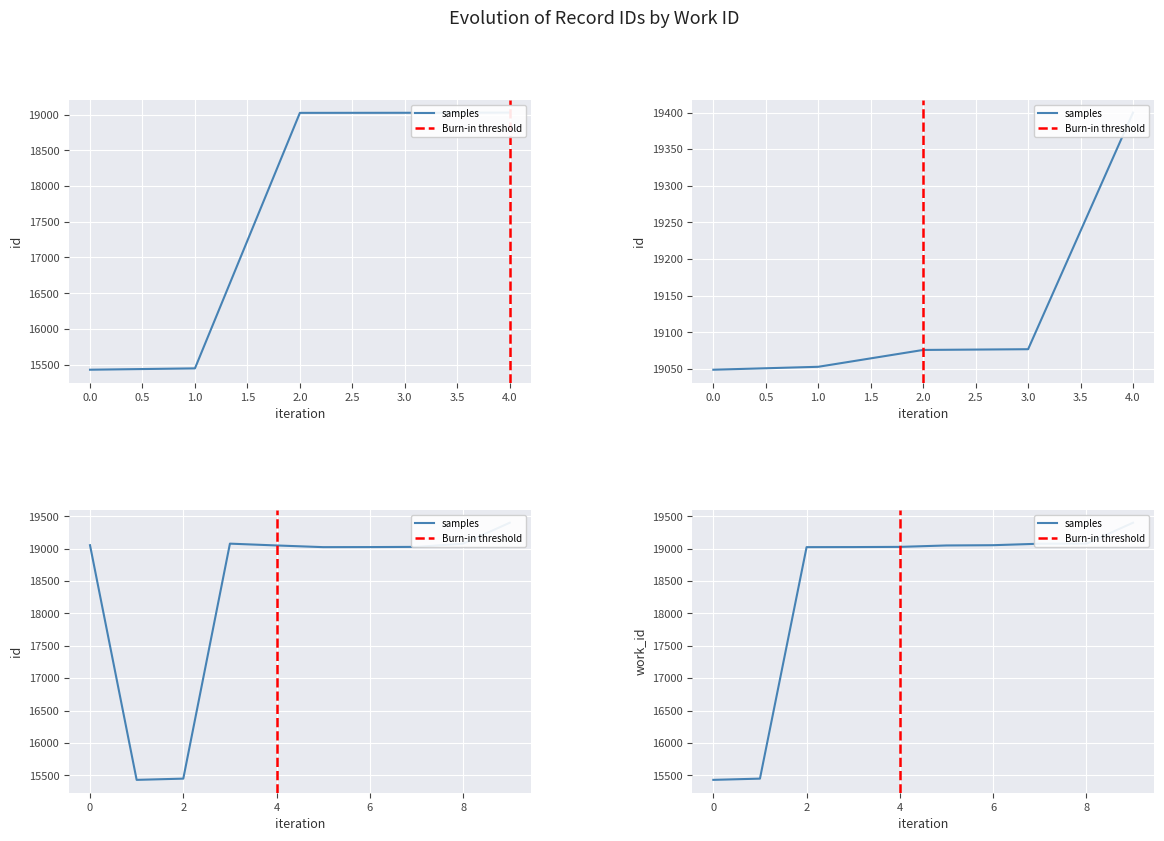

How many lines are shown in the chart?

1